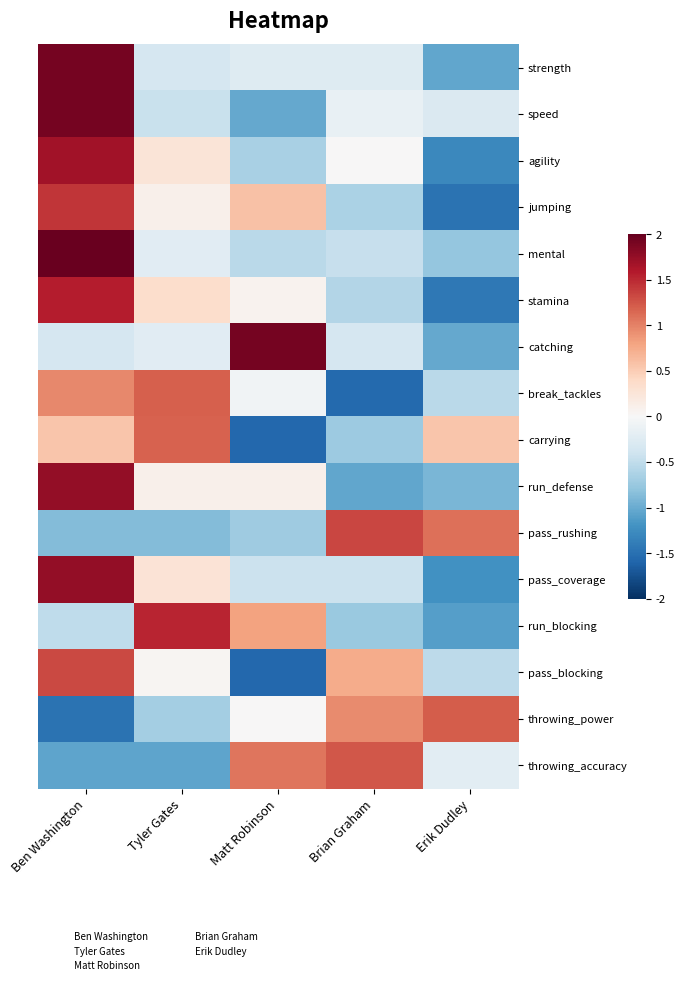

Count the number of categories in the chart.

5